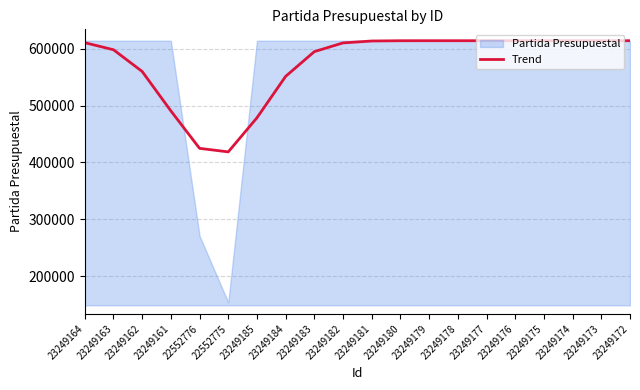

Reading left to right, transcribe all the data shown in this chart.

610529	598130	559940	490657	424811	418610	478533	551359	594839	610155	613498	613961	614002	614002	614002	614002	614002	614002	614002	614002